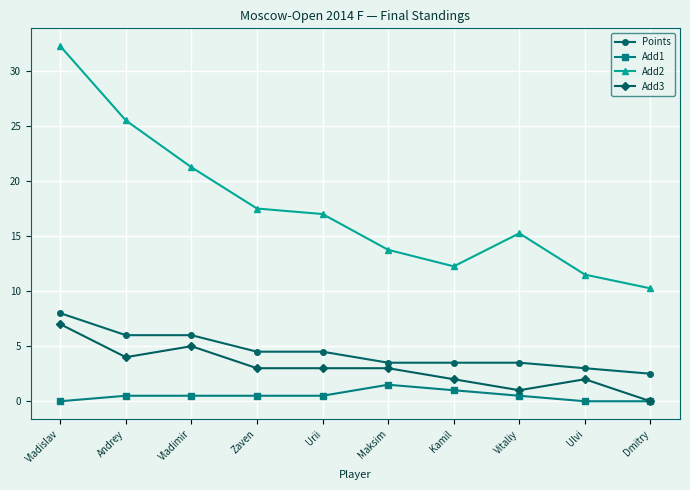

True or false: Points and Add2 cross at least once.

False